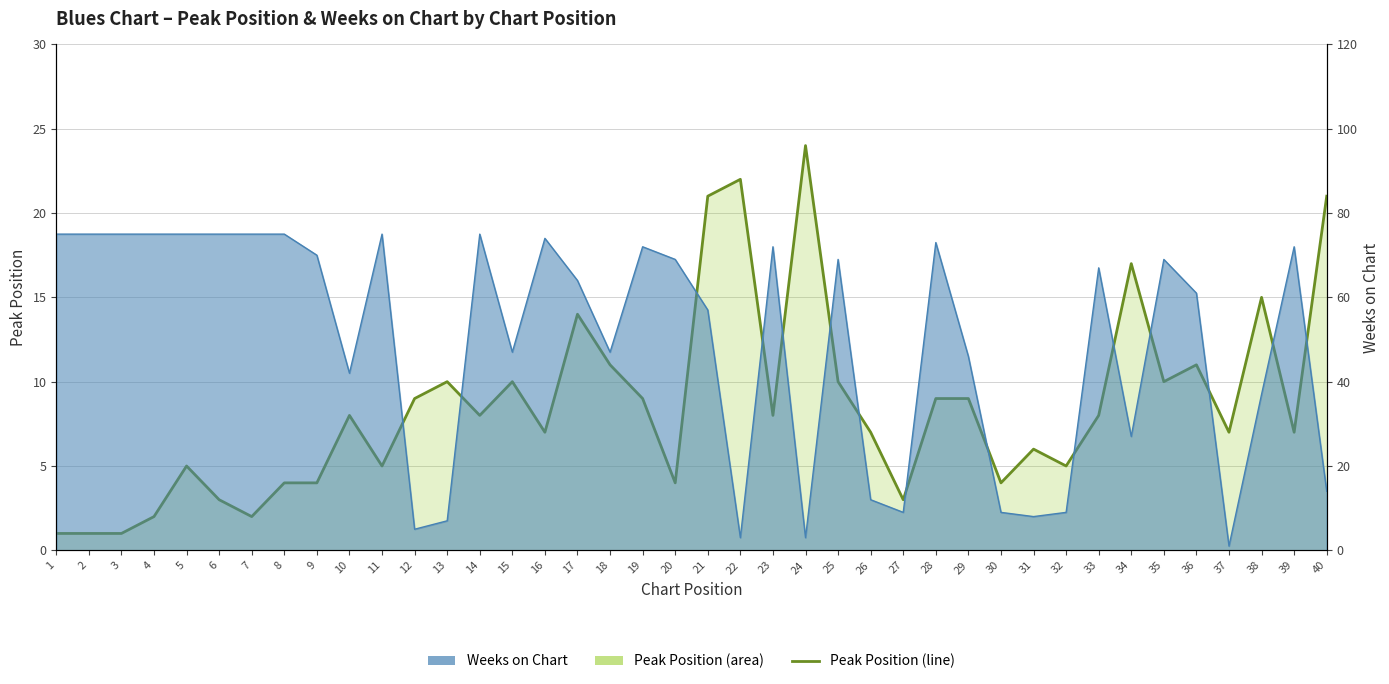

Where is the data nearest to the value 12?

18